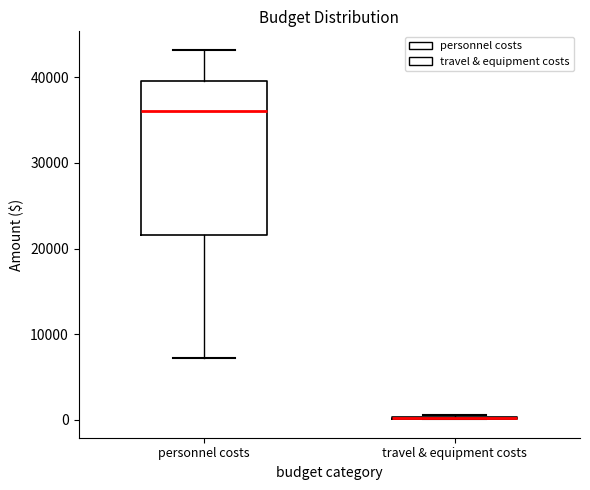

Which box is the tallest, from its lower edge to its upper edge?

personnel costs